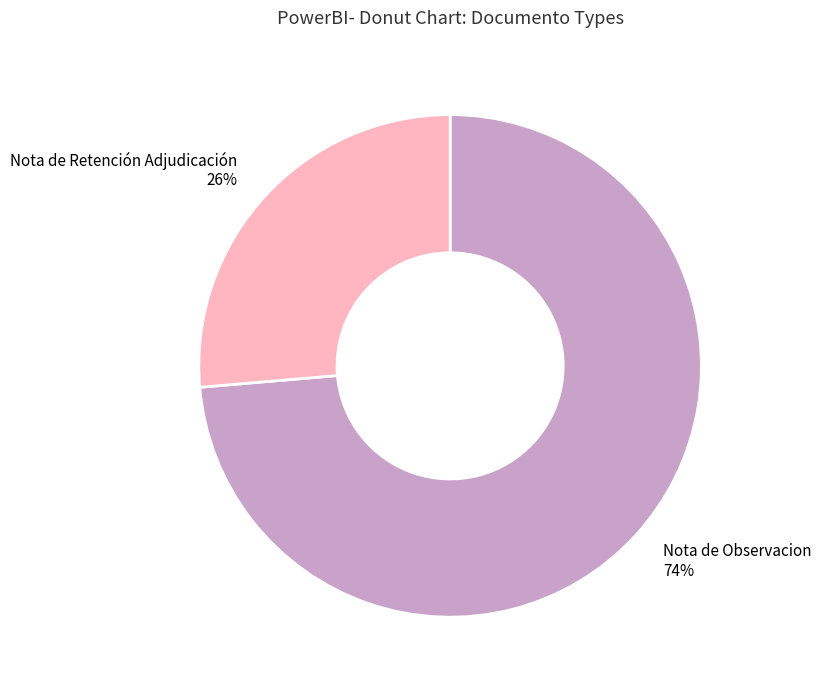

Count the number of slices in the pie.

2